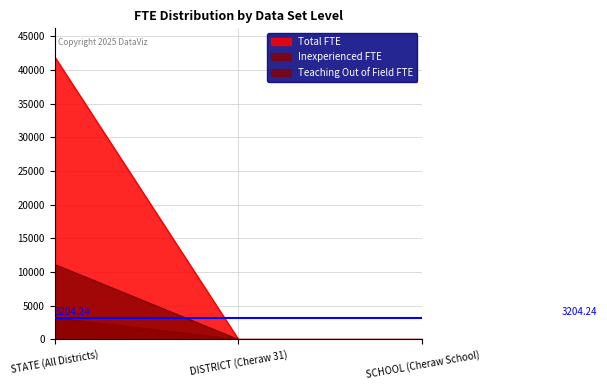

What is the label of the 2nd point from the right?

DISTRICT (Cheraw 31)